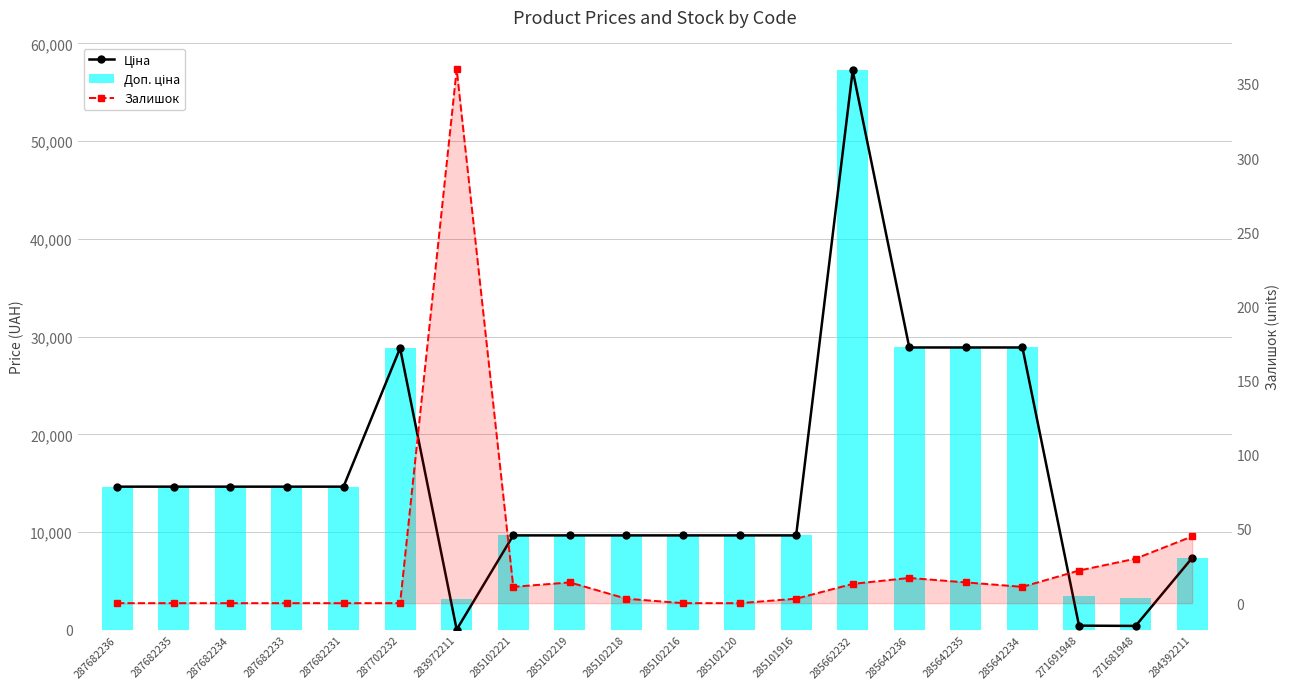

Where is Доп. ціна nearest to the value 30220?

285642236